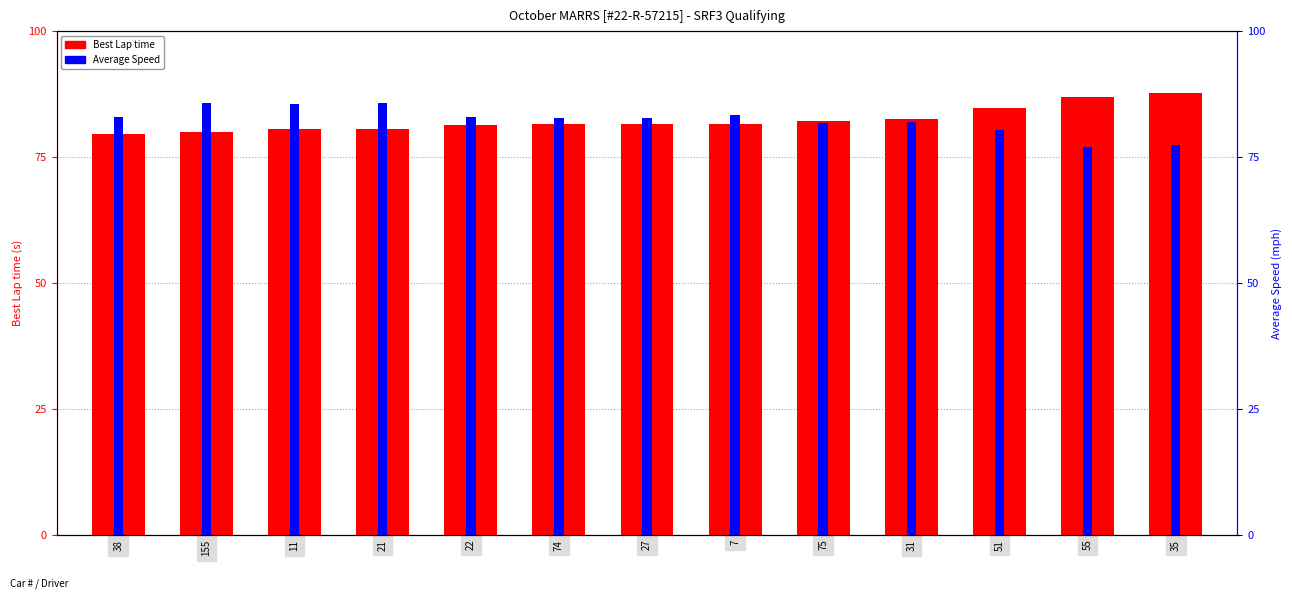

Reading left to right, list all the values displayed in this chart.

Best Lap time: 38=79.6	155=80.1	11=80.5	21=80.5	22=81.4	74=81.5	27=81.6	7=81.6	75=82.1	31=82.6	51=84.7	55=86.9	35=87.8
Average Speed: 38=82.9	155=85.7	11=85.6	21=85.7	22=83.0	74=82.7	27=82.8	7=83.4	75=81.8	31=82.0	51=80.5	55=77.0	35=77.3